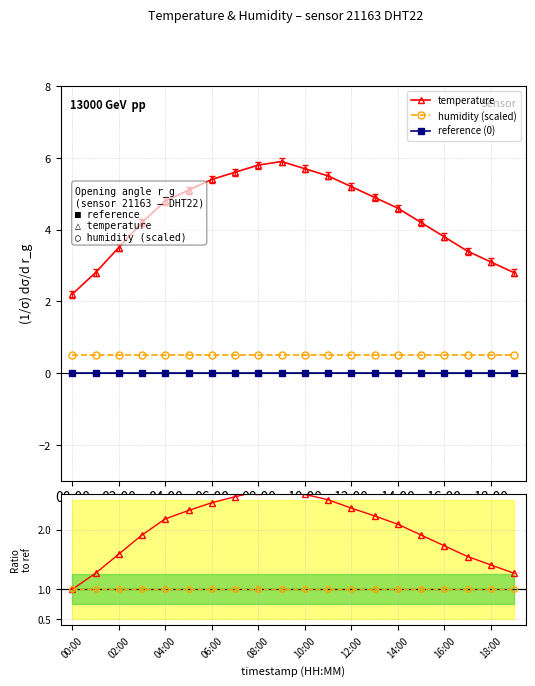

What is the lowest value of the humidity (scaled) series?

0.5